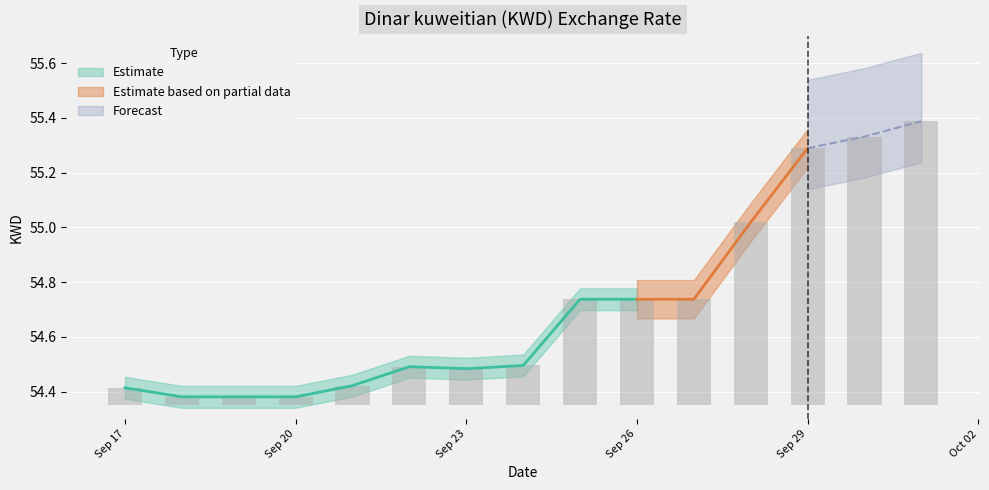

At which category does the chart reach its minimum across all series?

2020-09-18